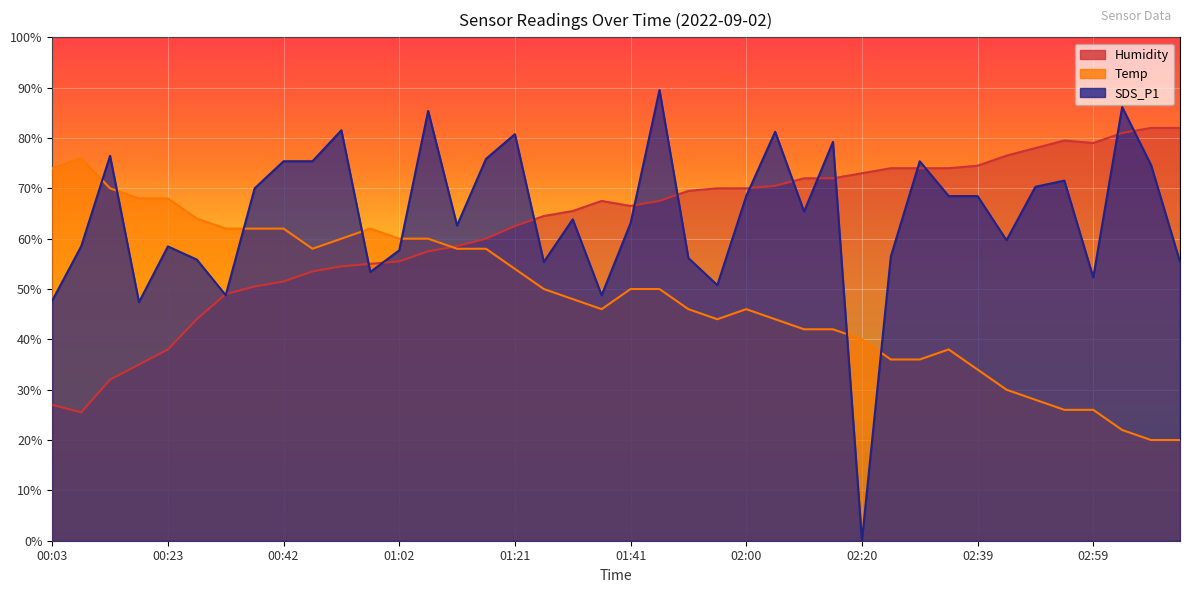

Where does the Temp series first go above 50?

00:03